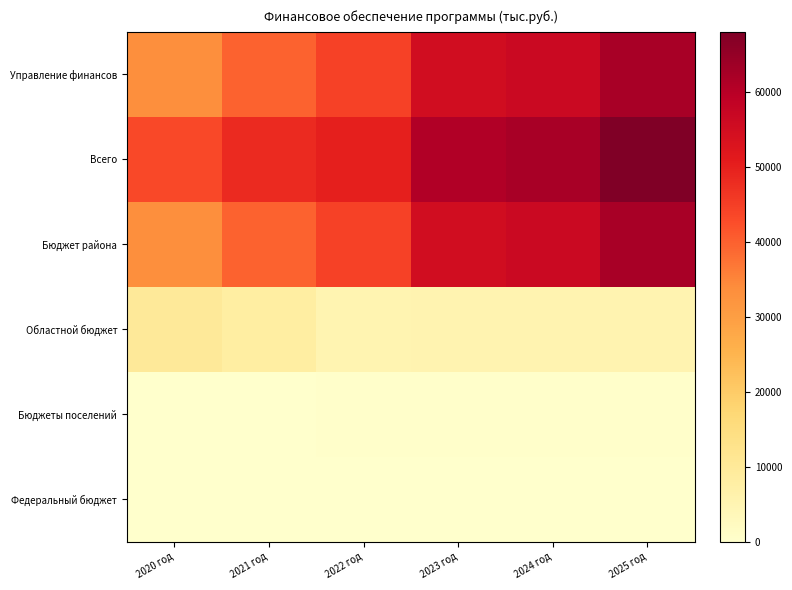

Which has a higher value, 2021 год or 2025 год?

2025 год